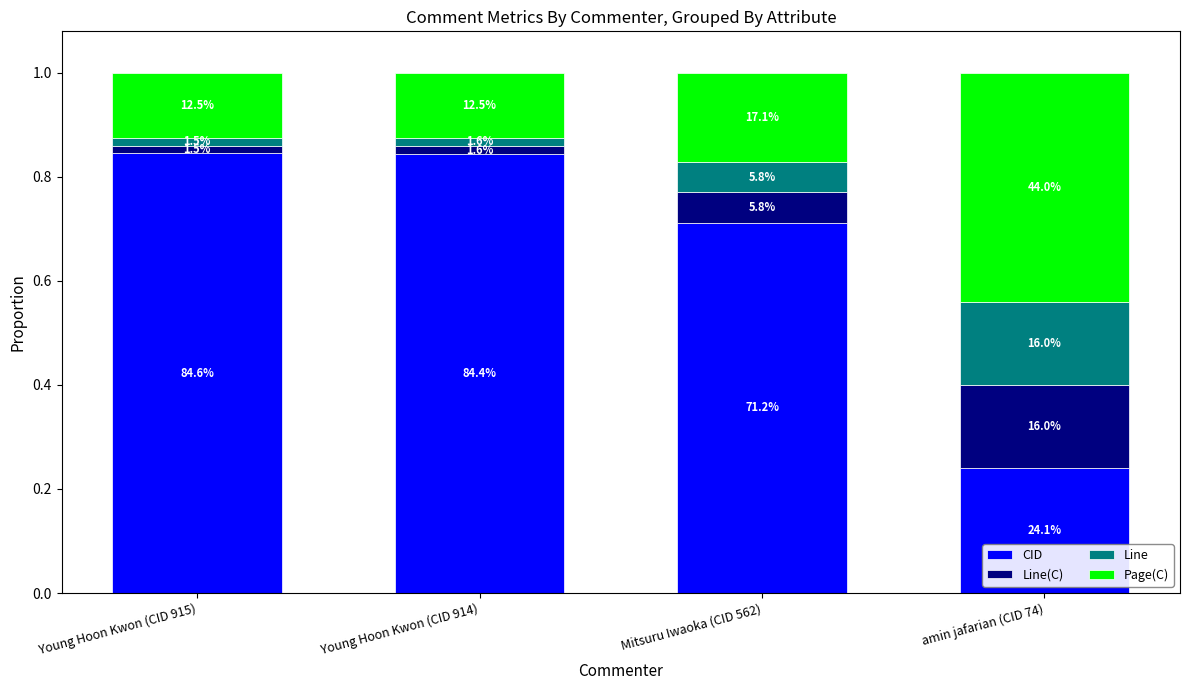

Is it true that CID equals 0.7 at Mitsuru Iwaoka (CID 562)?

True